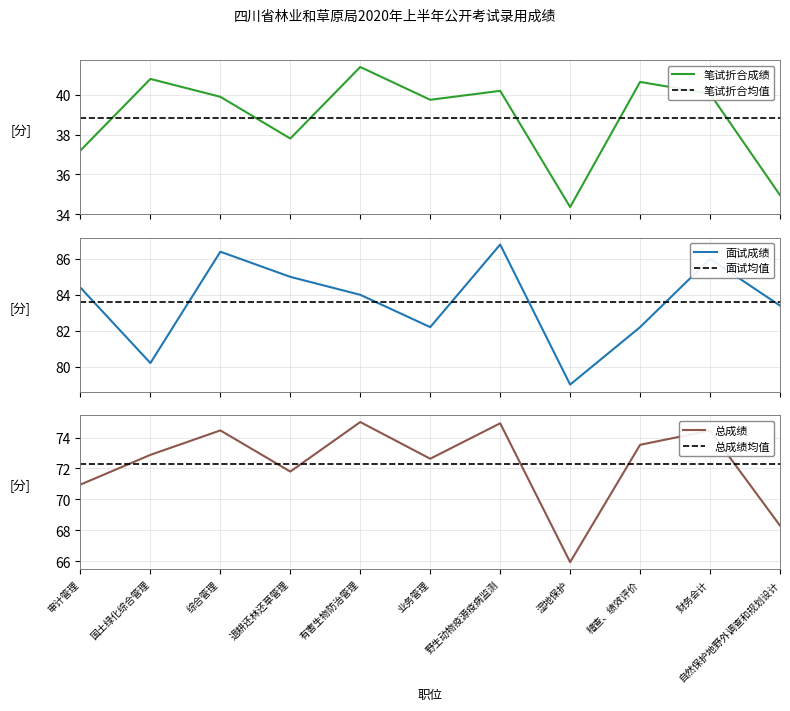

At which label does 总成绩 first exceed 72?

国土绿化综合管理